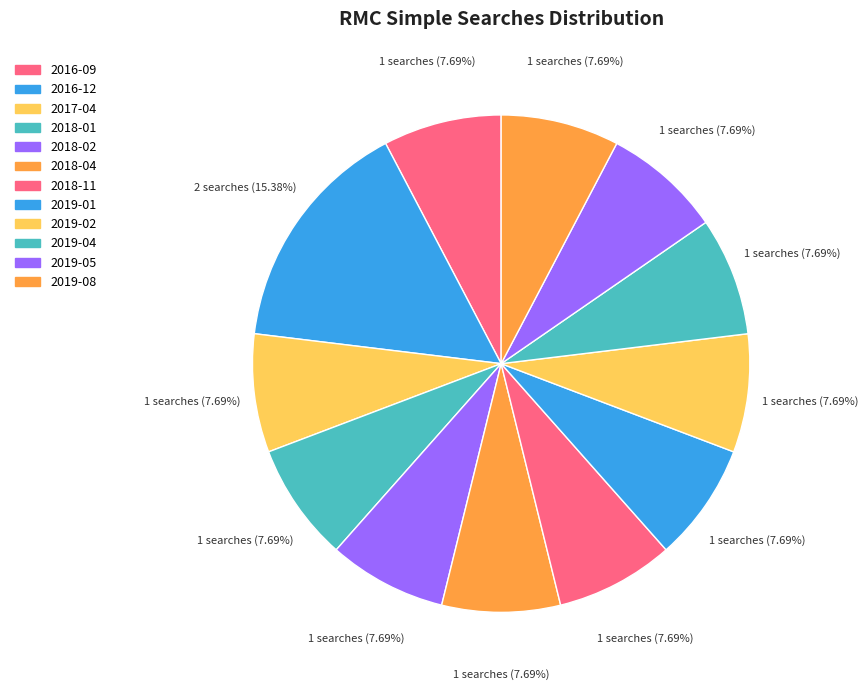

Which slice is the largest?

2016-12